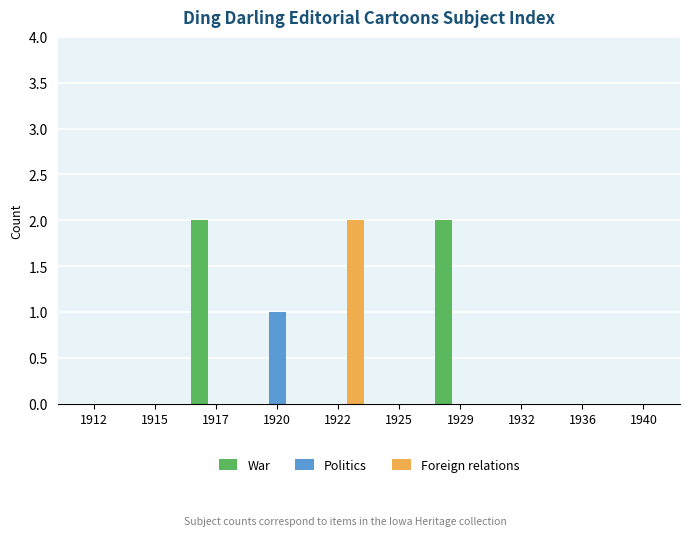

Which series has the largest total across all categories?

War